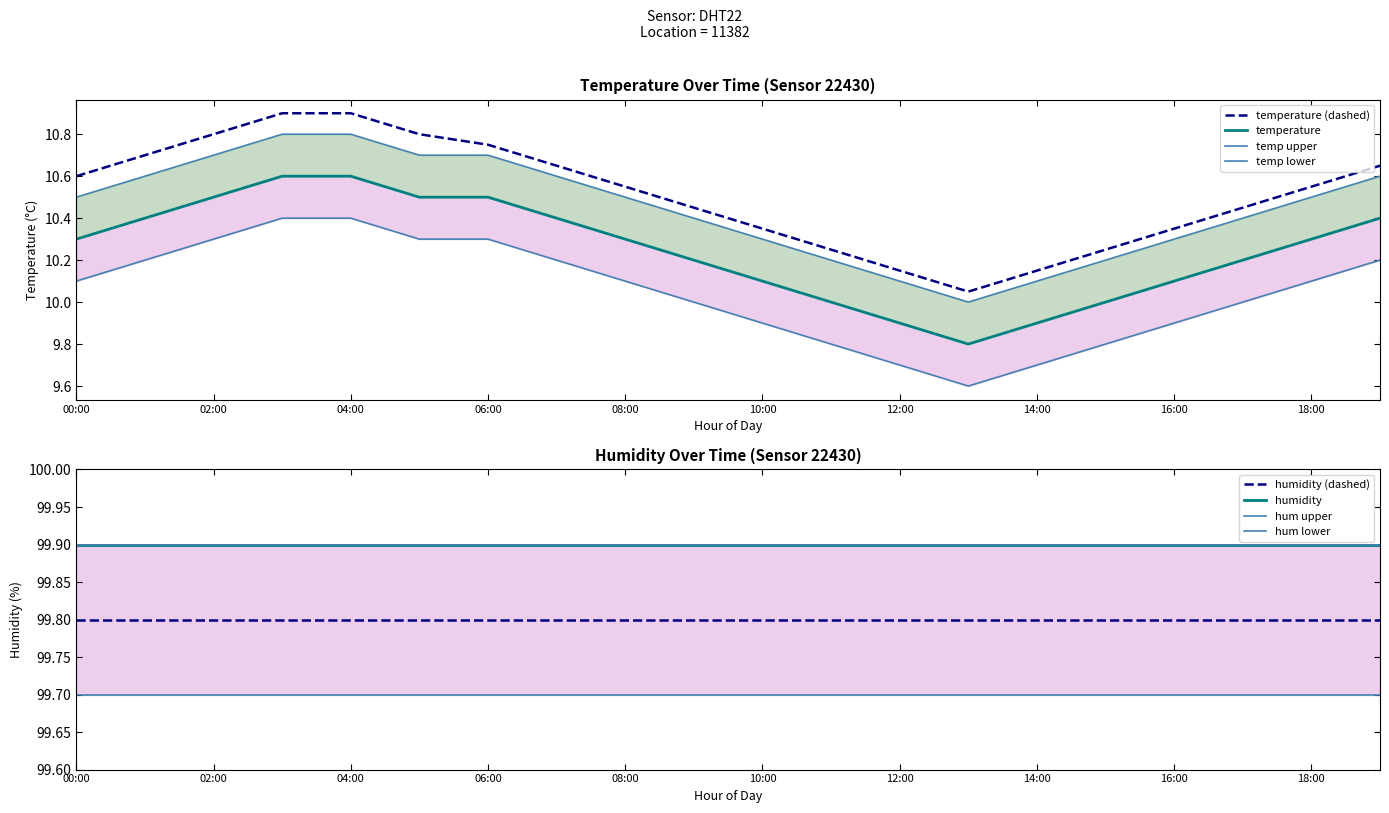

Is it true that the value at 10:00 is 10.1?

True